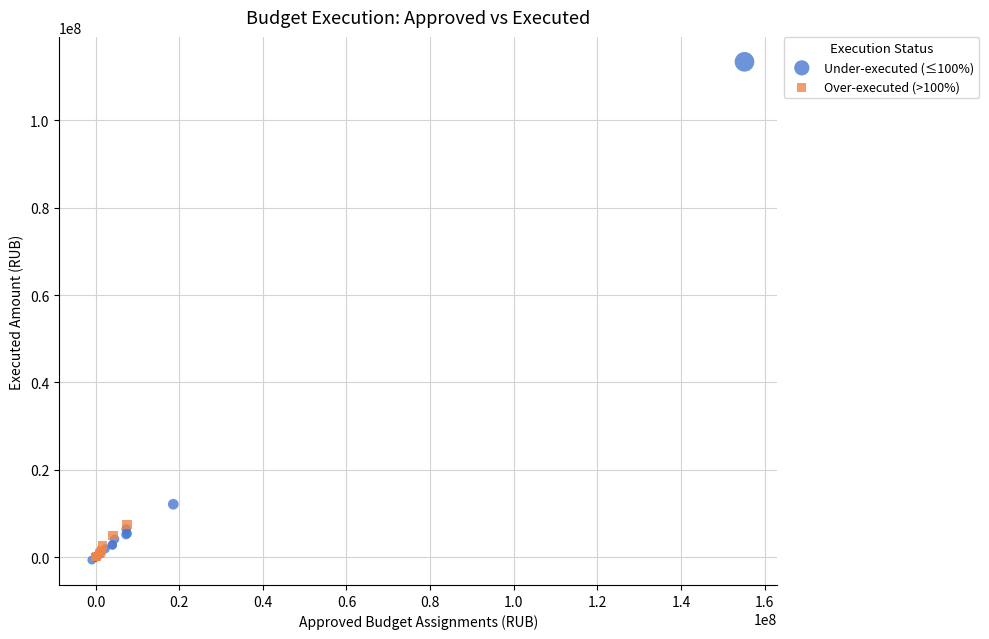

Which series has the widest spread of Y values?

Under-executed (≤100%)